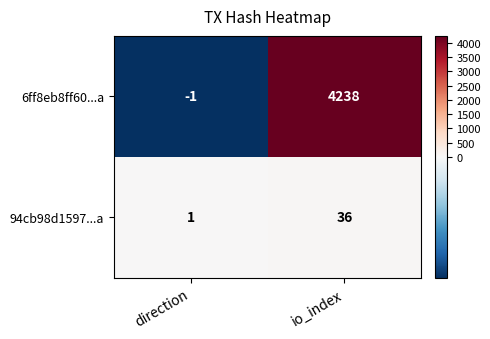

What is the sum of the 6ff8eb8ff60...a values at io_index and direction?

4237